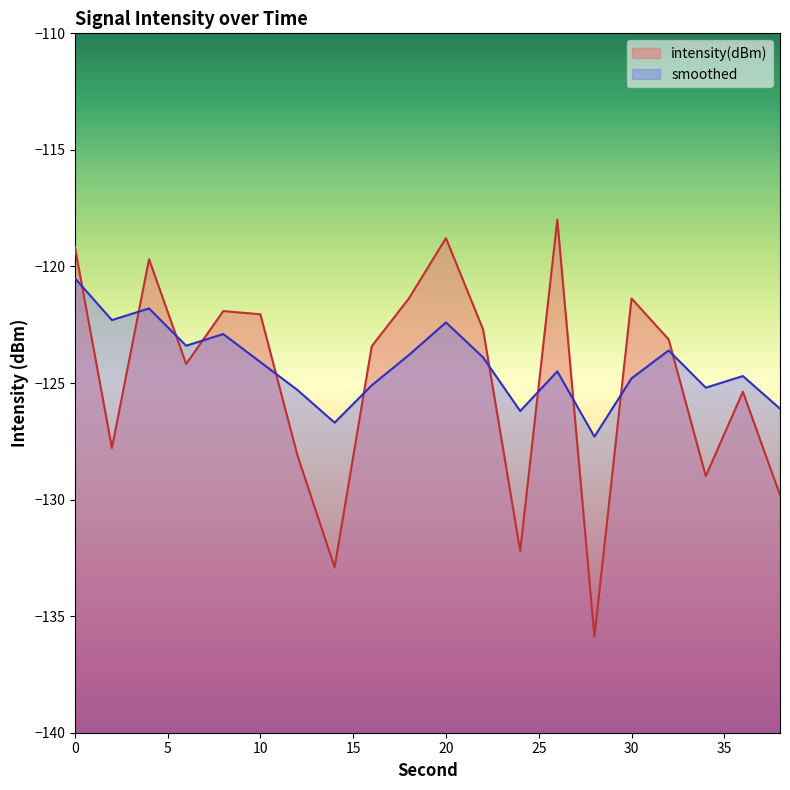

Rank the series by their average value, from highest to lowest.

smoothed, intensity(dBm)